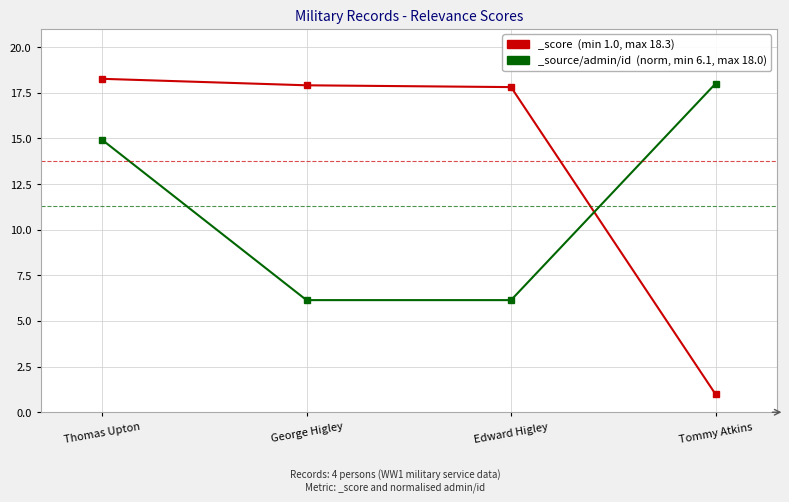

How many lines are shown in the chart?

2